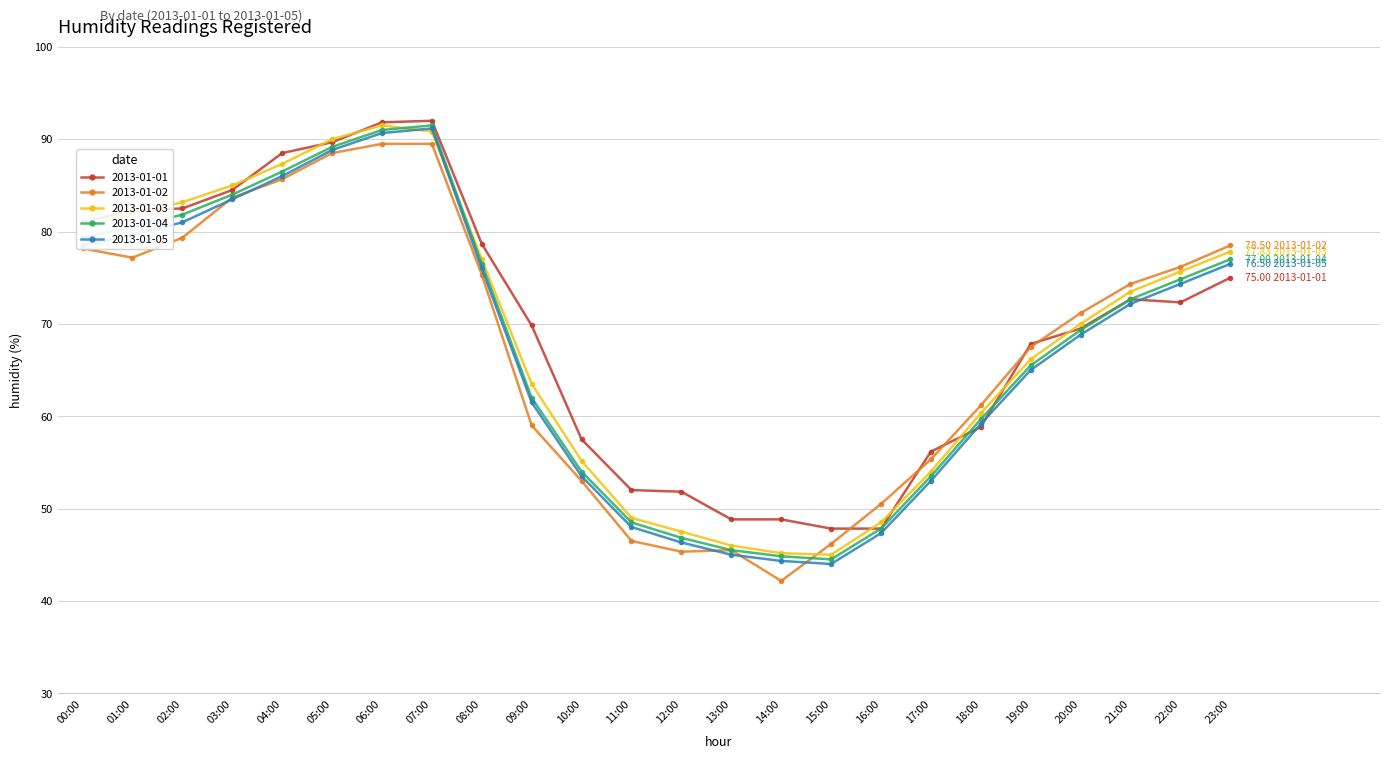

What is the label of the 8th point from the left?

07:00